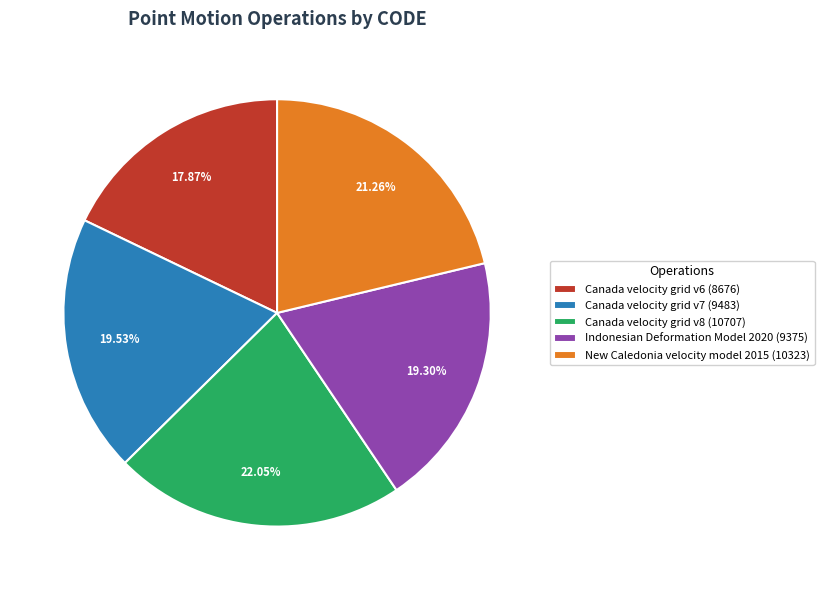

Which has a higher value, Canada velocity grid v6 (8676) or Indonesian Deformation Model 2020 (9375)?

Indonesian Deformation Model 2020 (9375)